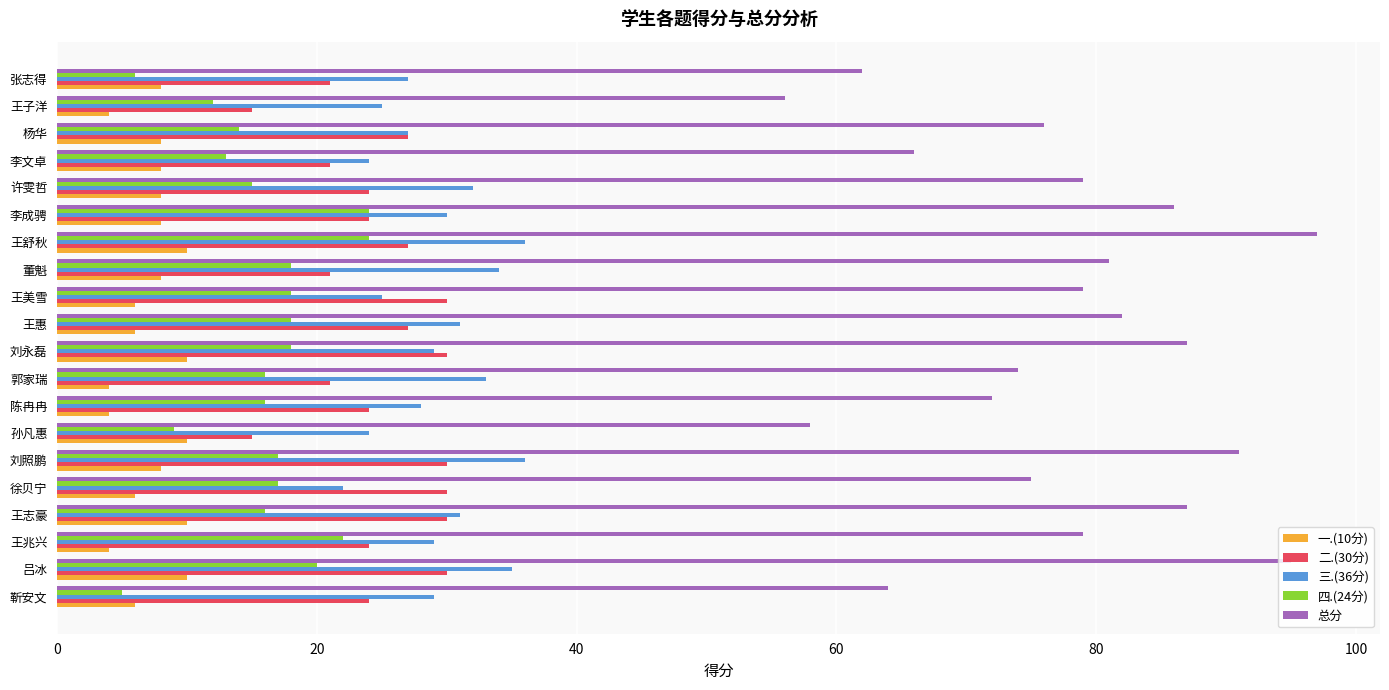

What is the total value across all series at 靳安文?

128